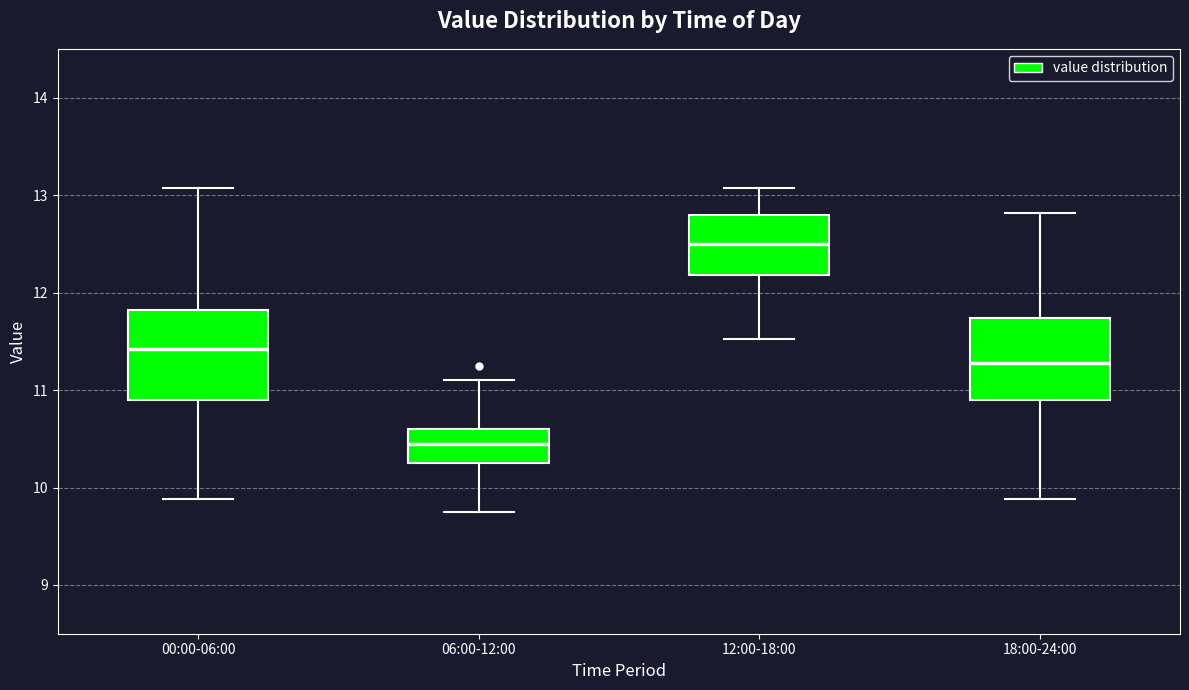

Where is the upper edge of the box for 00:00-06:00 on the y-axis? The values are not printed on the chart, so give them approximately, as read against the axis.

11.8